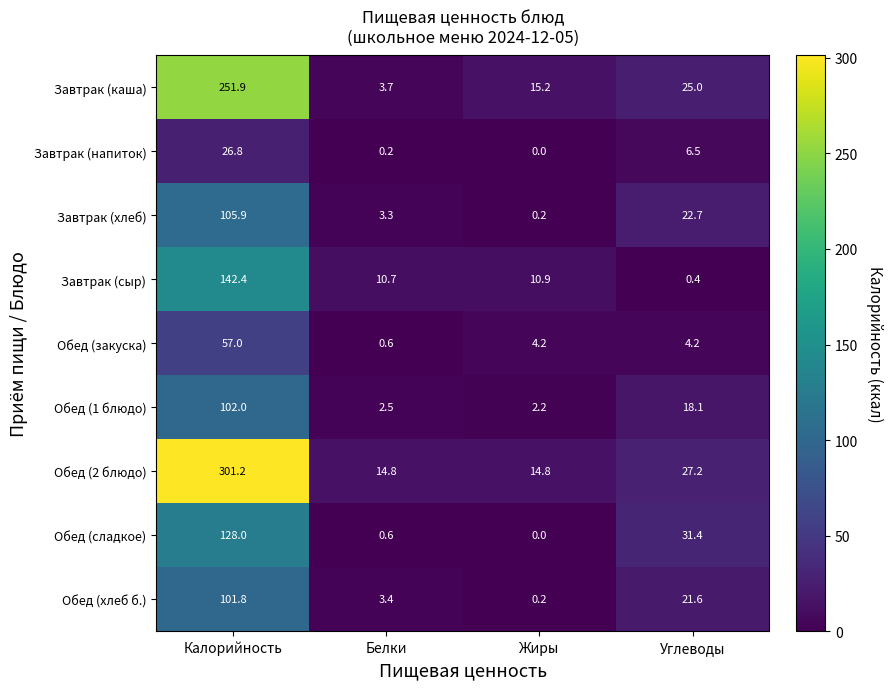

What is the difference between the second highest and minimum values in the Обед (сладкое) series?

31.4